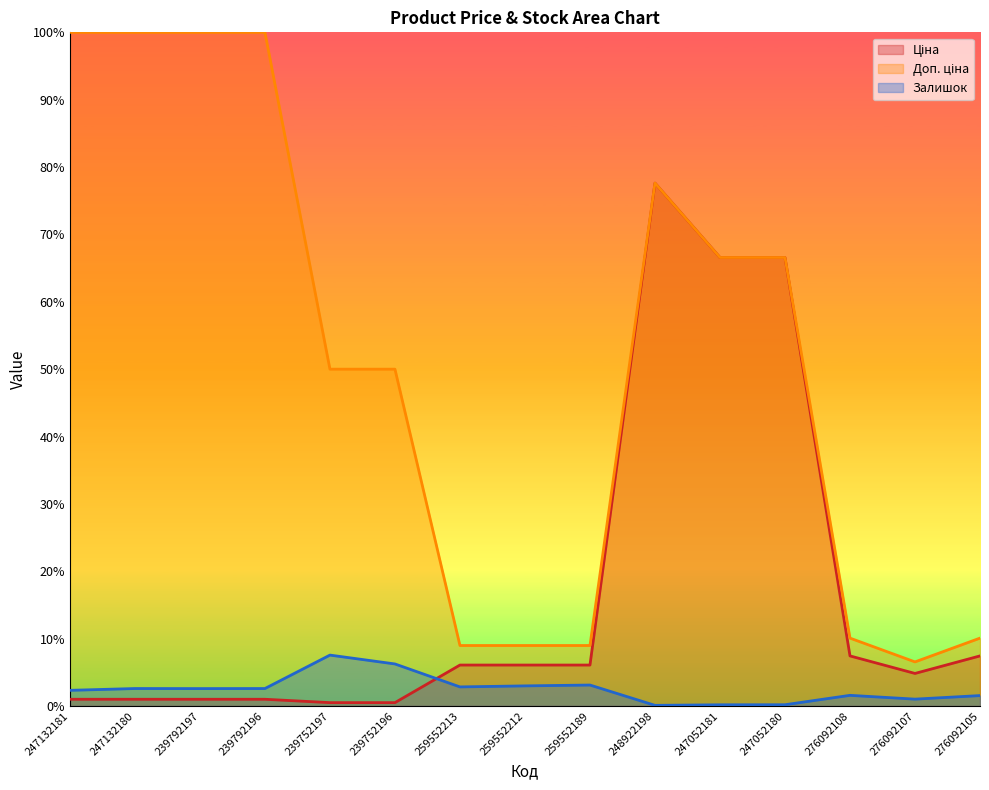

At which label is Ціна closest to 0?

239752197